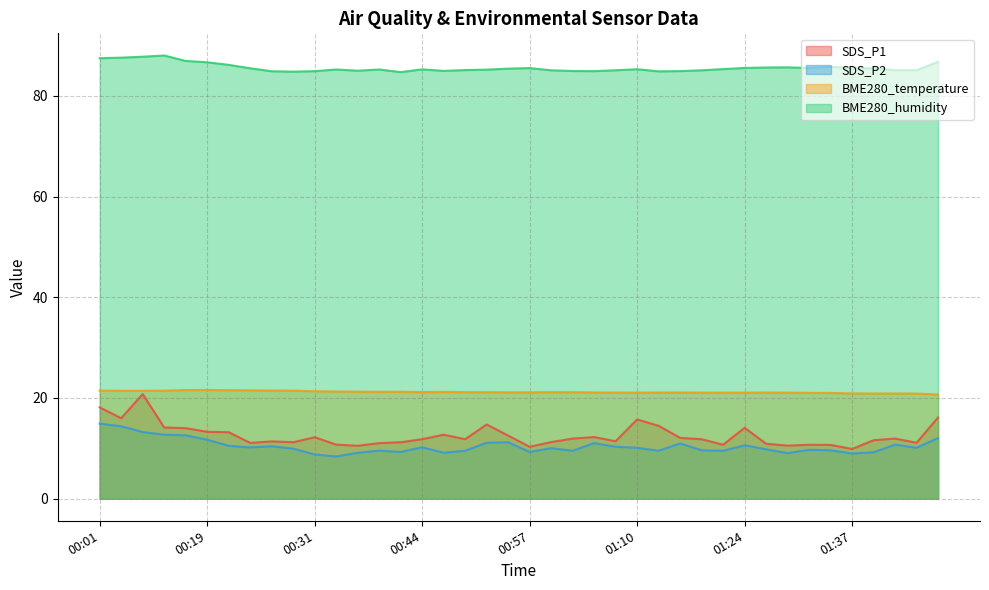

At how many categories does at least one series exceed 38?

40